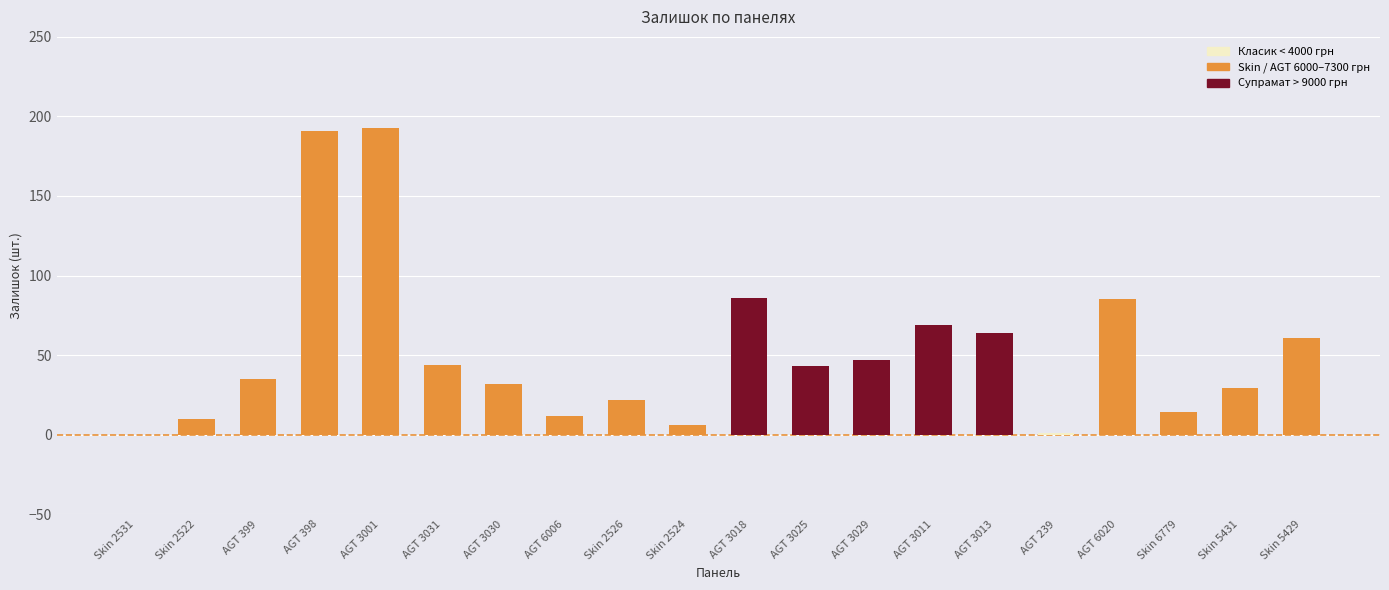

What is the sum of the values at Skin 5429 and AGT 3025?

104